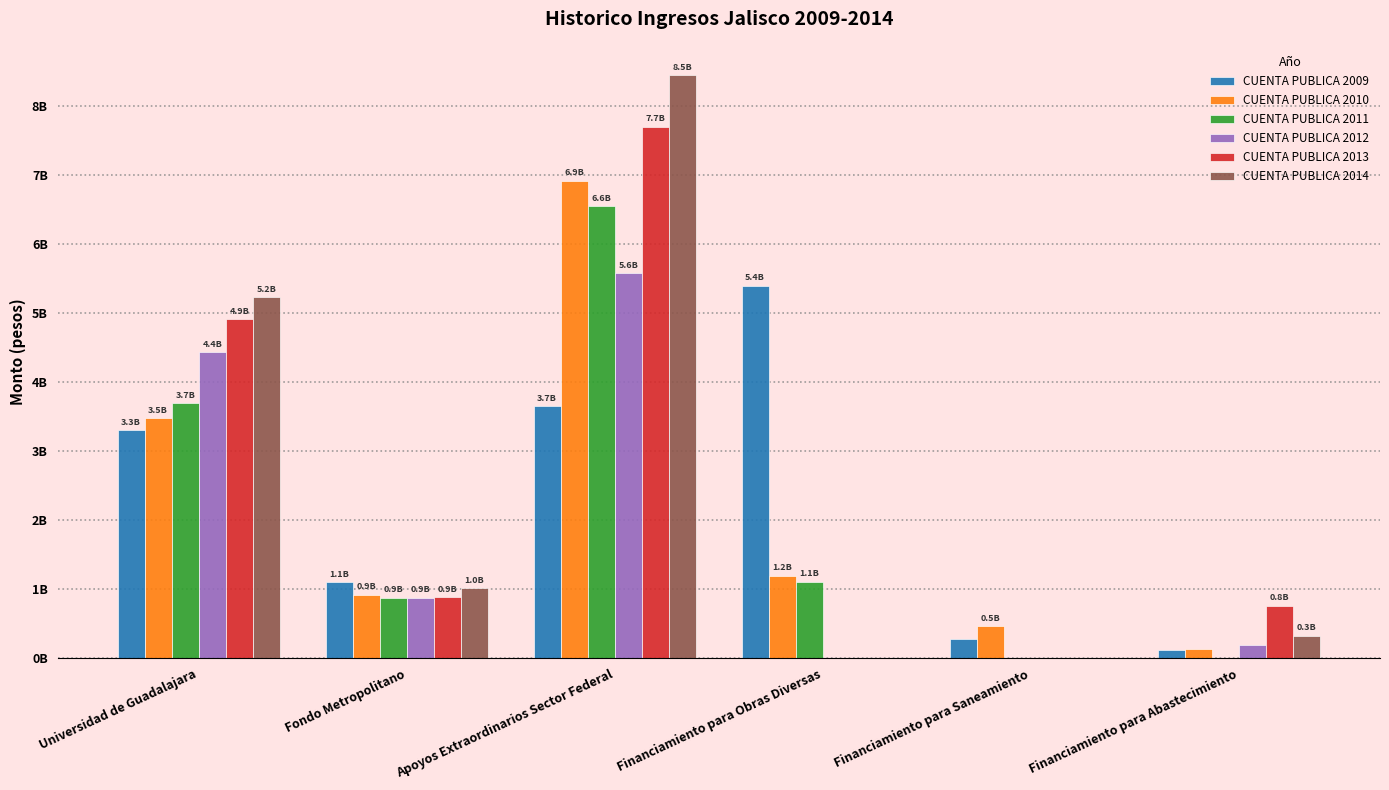

At which label does CUENTA PUBLICA 2012 reach its peak?

Apoyos Extraordinarios Sector Federal